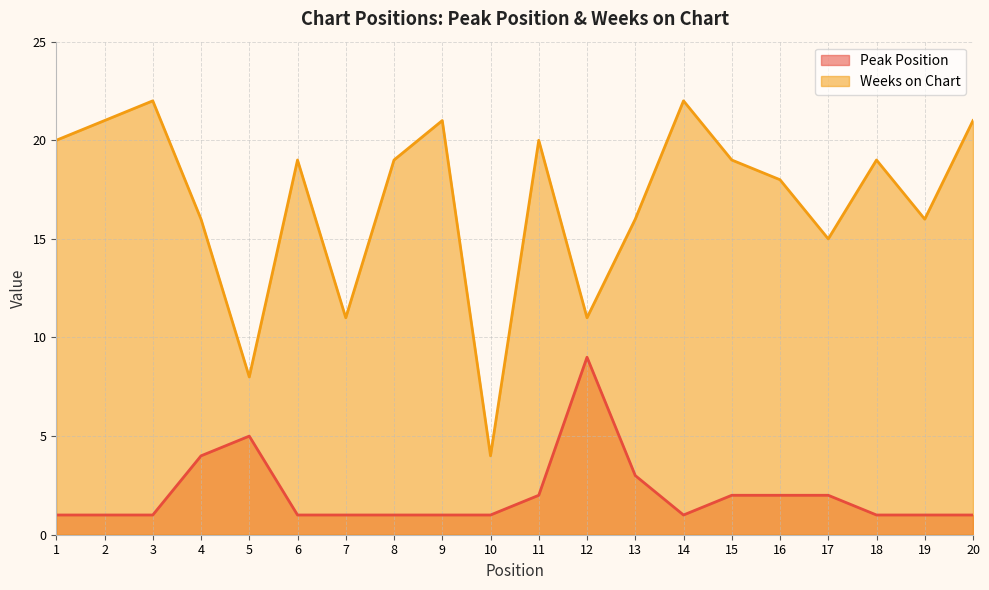

How many values in the Peak Position series exceed 1?

8